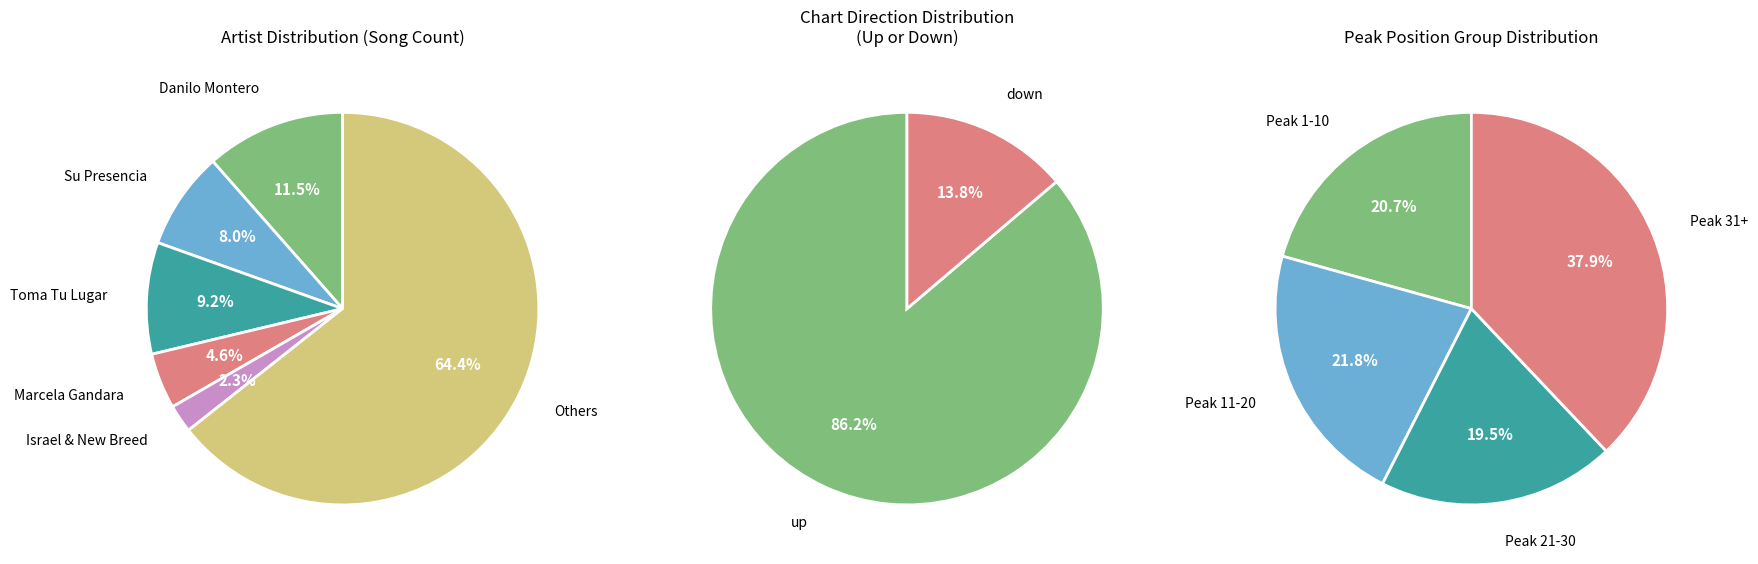

To the nearest percent, what percentage of the pie is down?

14%